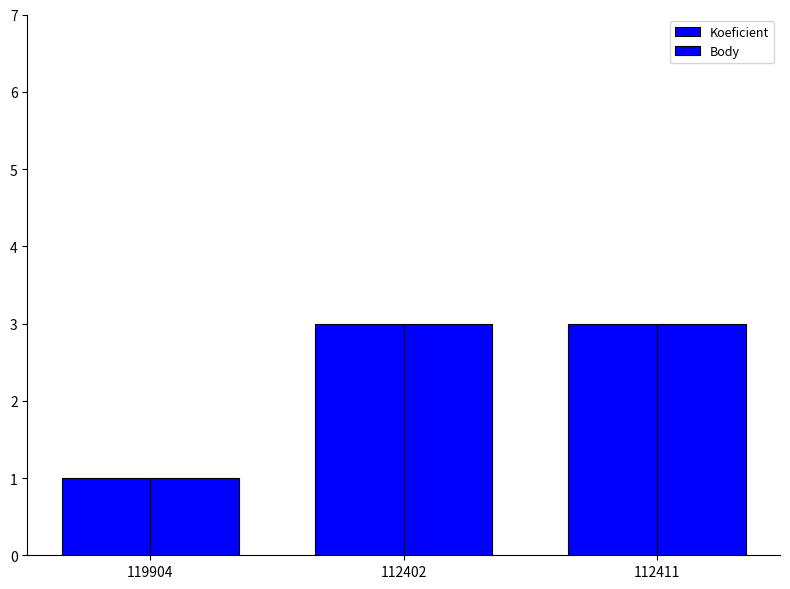

How many distinct data groups are displayed?

2